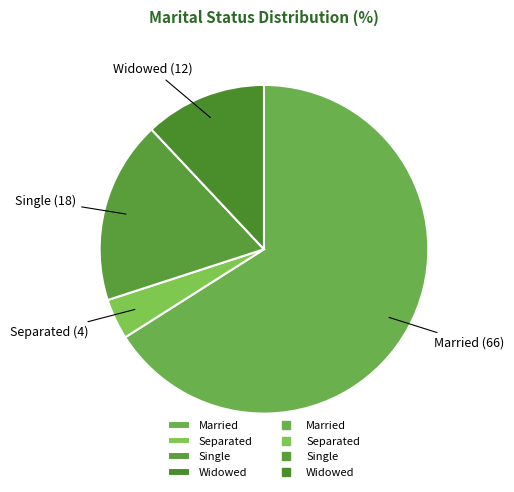

The Widowed slice represents 12% of the pie. True or false?

True